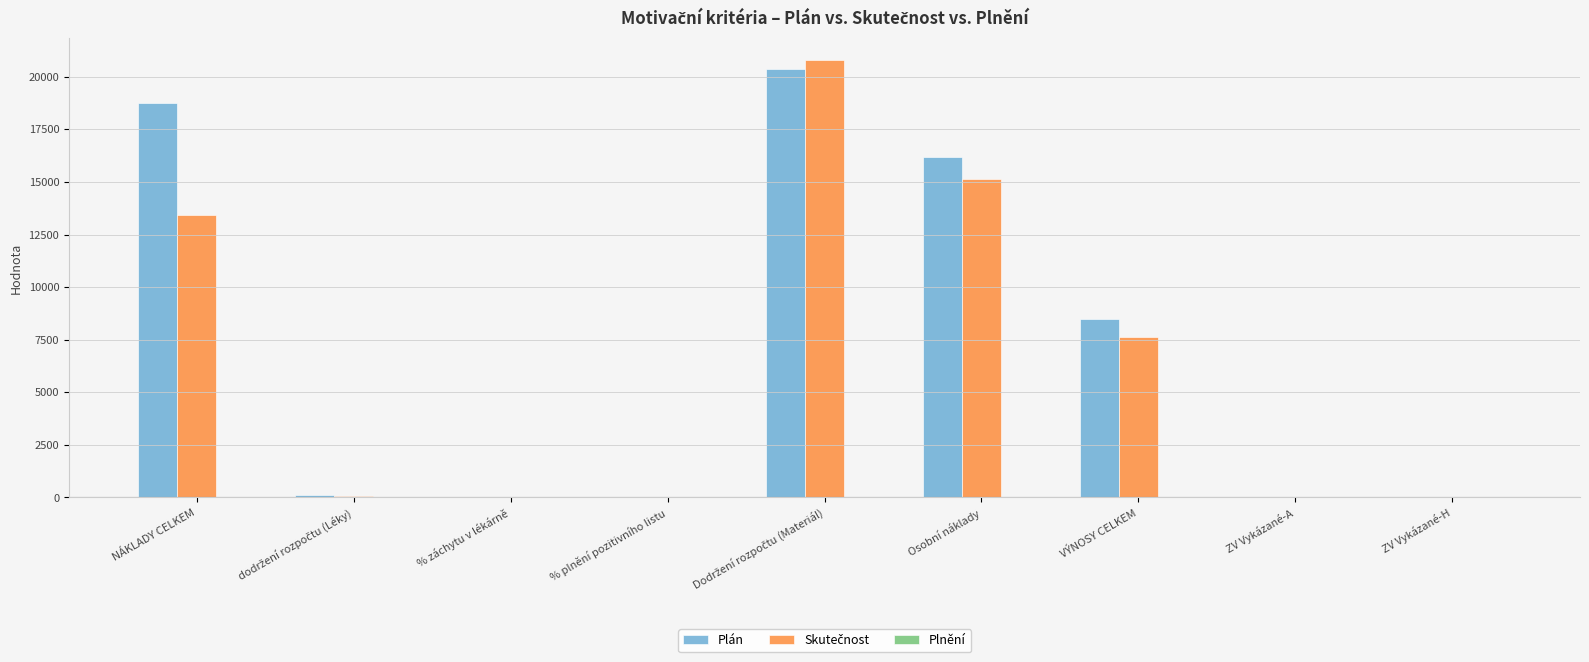

True or false: Plán has a value of 25407.9 at Osobní náklady.

False